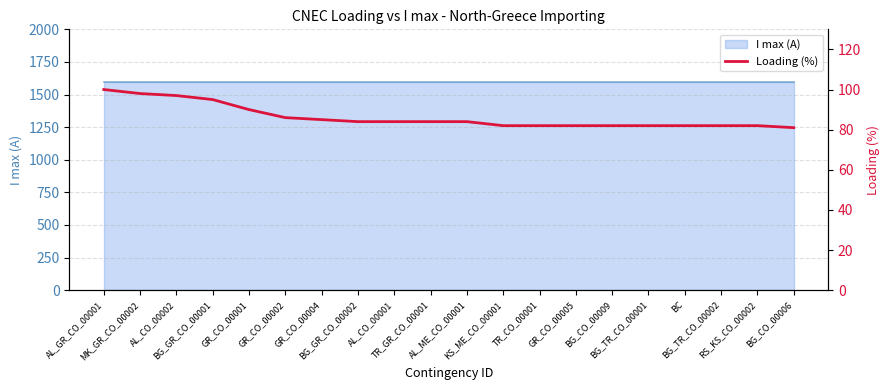

Approximately how many times larger is the value at BG_GR_CO_00001 compared to TR_GR_CO_00001?

1.1